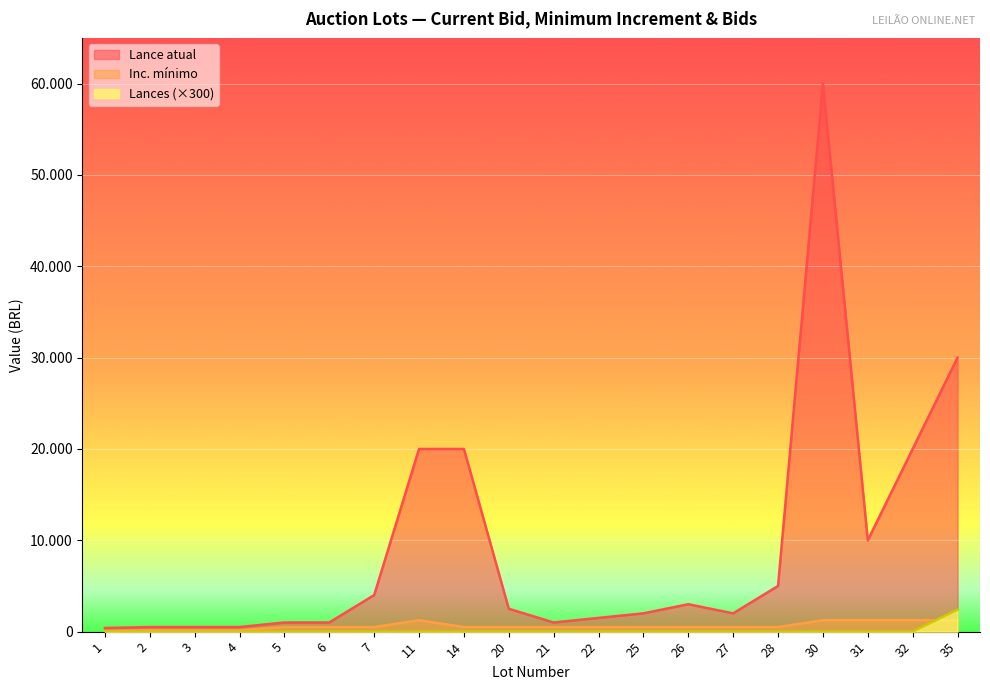

How many Inc. mínimo values are between 500 and 1250?

16